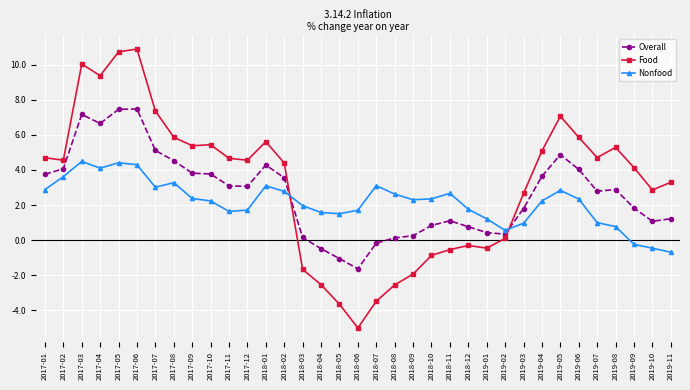

The value of Nonfood at 2018-10 is 4.1. True or false?

False